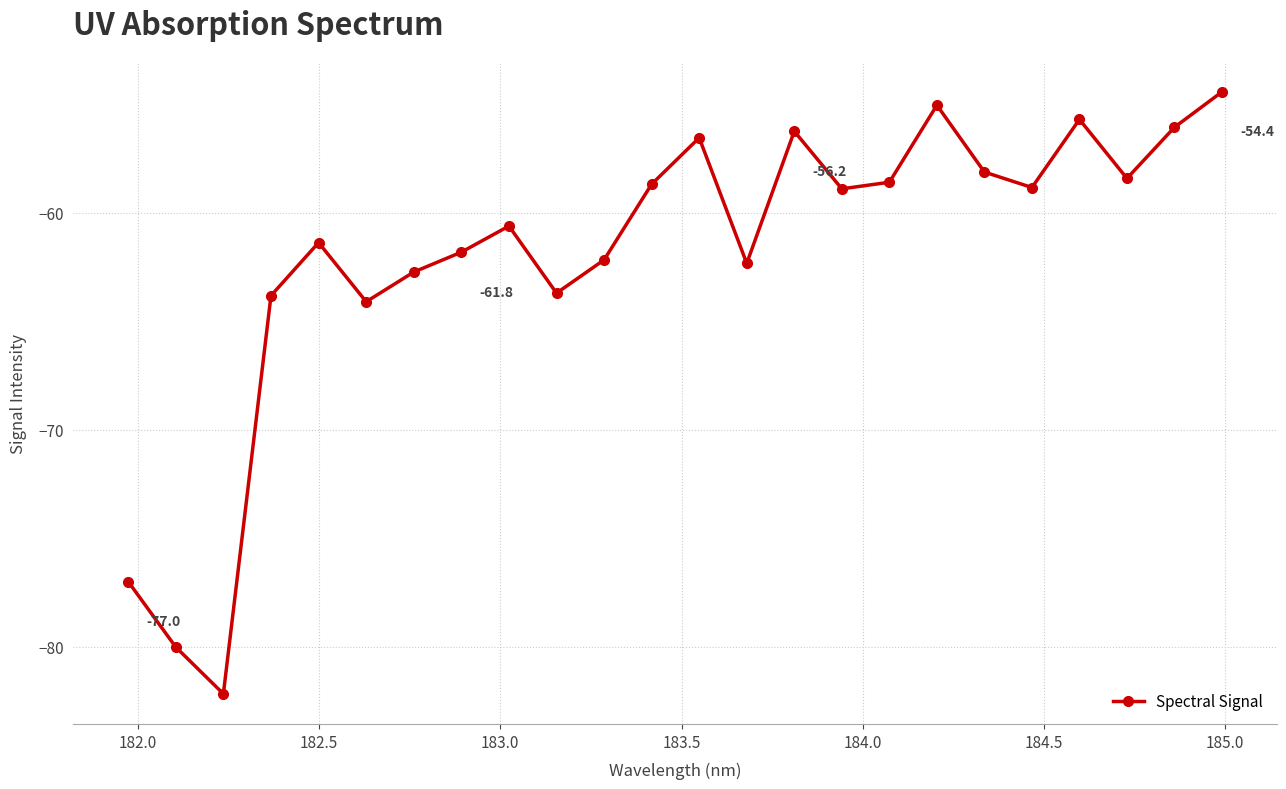

What is the value of the 24th point from the left?

-54.4